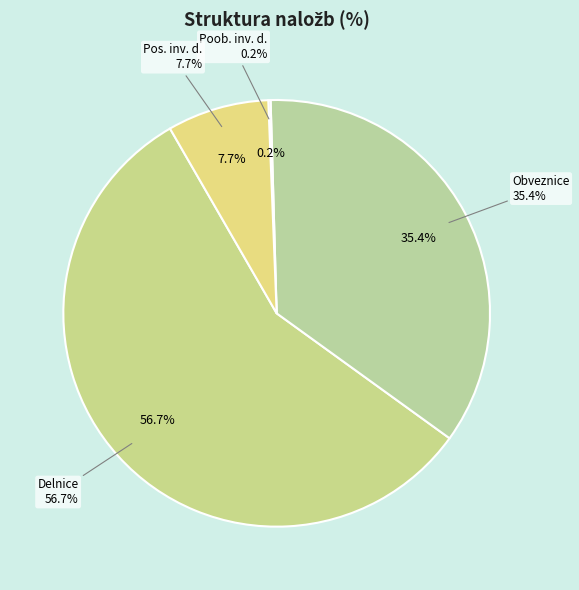

To the nearest percent, what is the combined percentage of Obveznice and Pooblaščene investicijske družbe?

36%